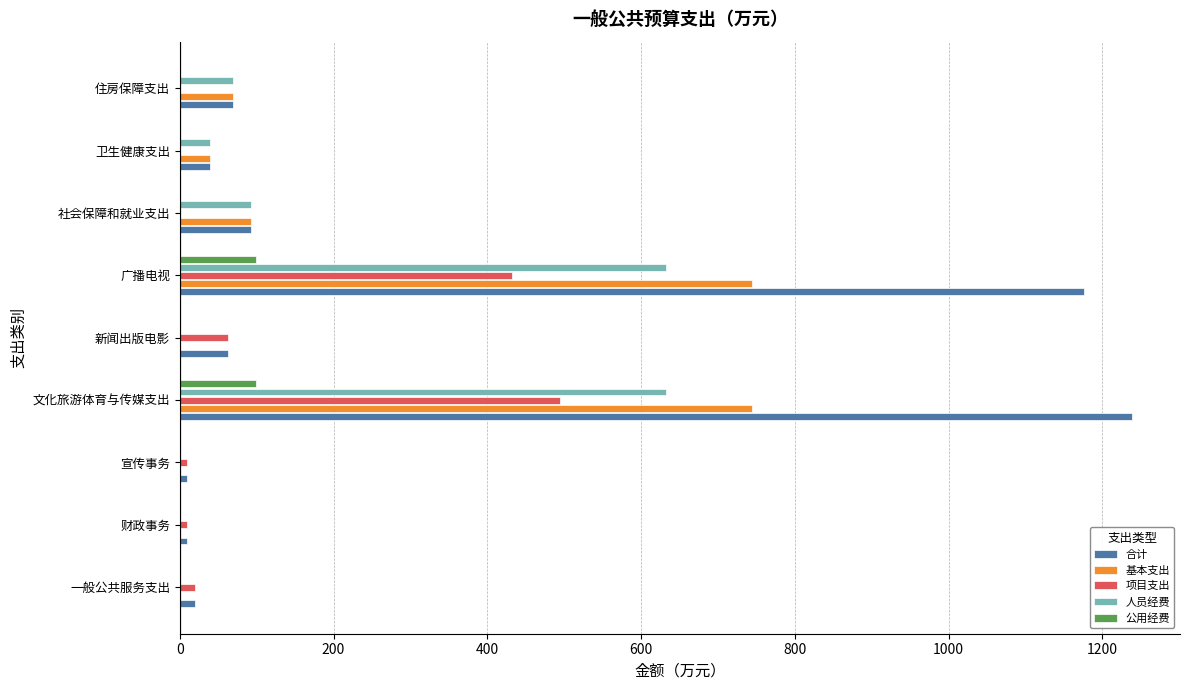

What is the sum of all 人员经费 values?

1467.3